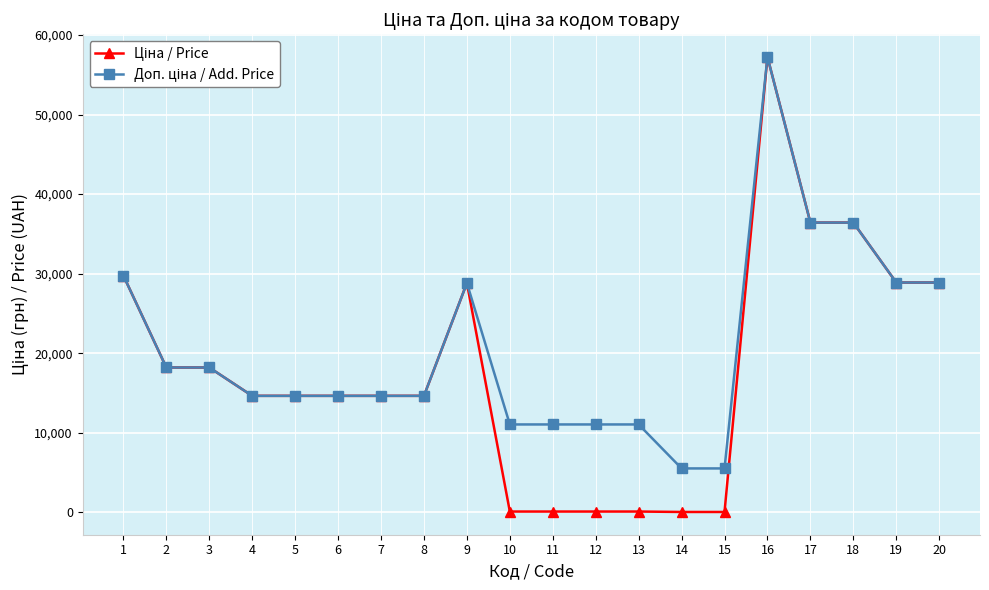

What is the total value across all series at 2?

36424.0